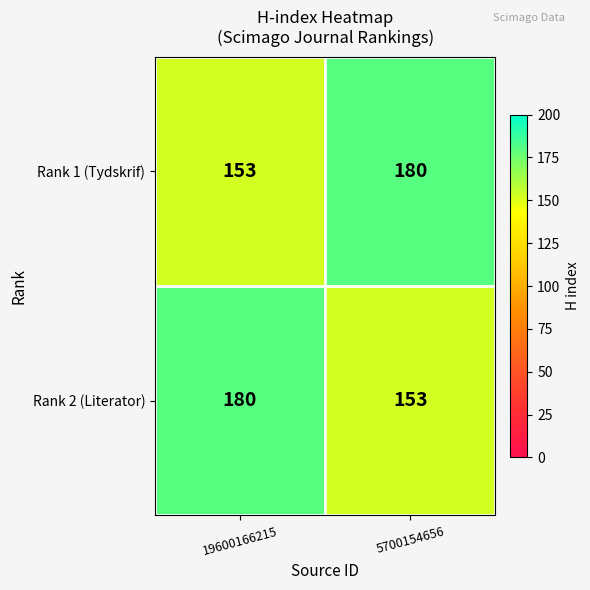

How many values in the Rank 2 (Literator) series are below 180?

1